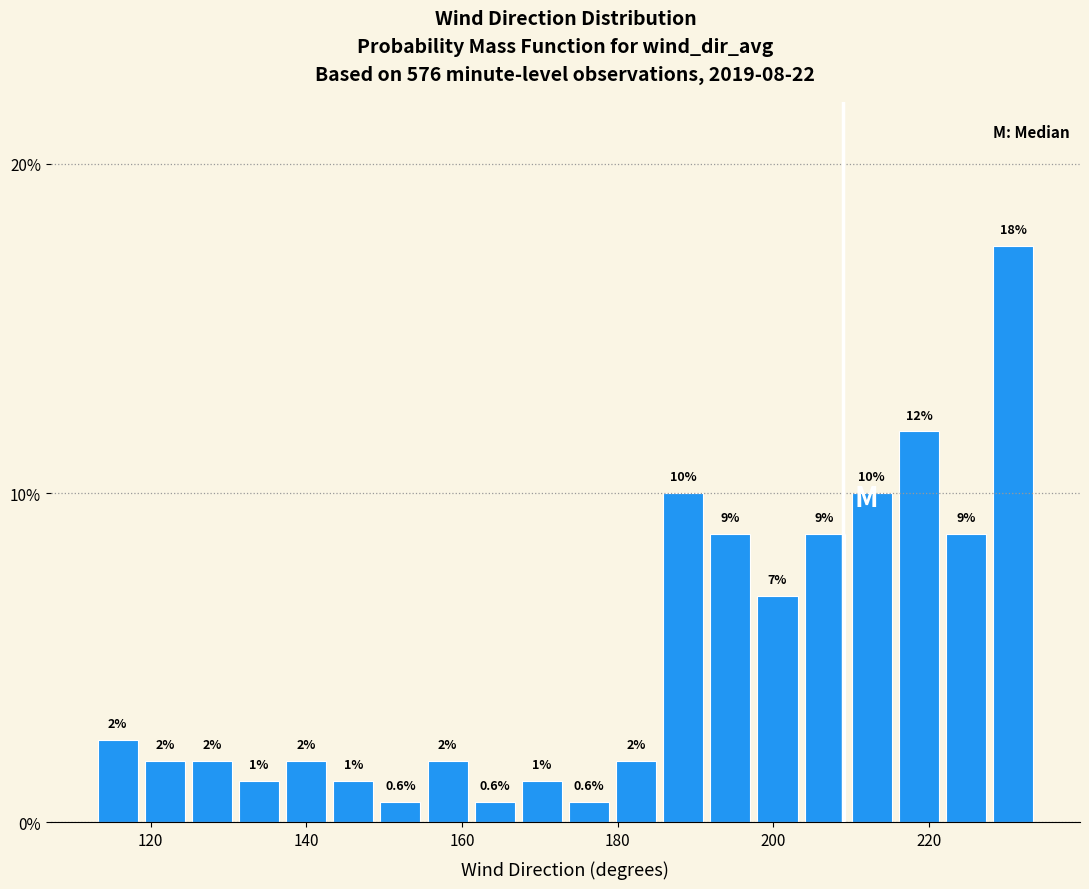

Read against the x-axis, roughly where is the centre of the tallest bar?

230